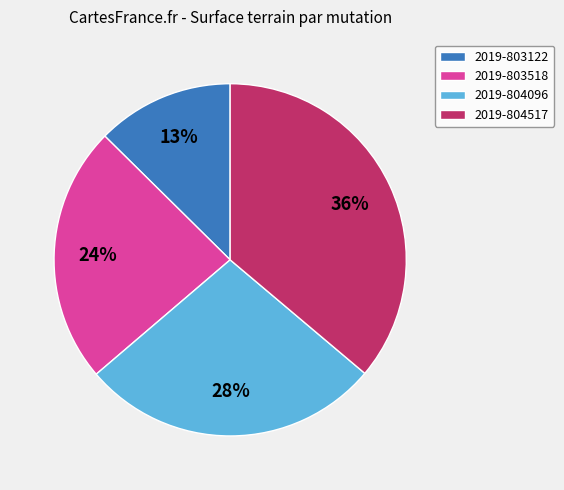

What percentage is the 2019-804517 slice, to the nearest percent?

36%